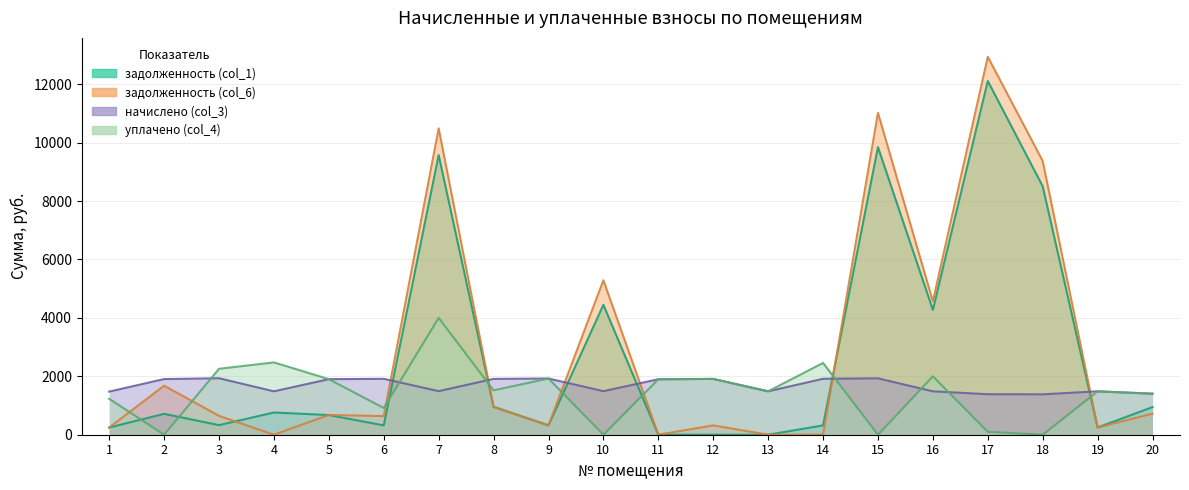

The уплачено (col_4) series shows 1923.9 at 9. True or false?

True